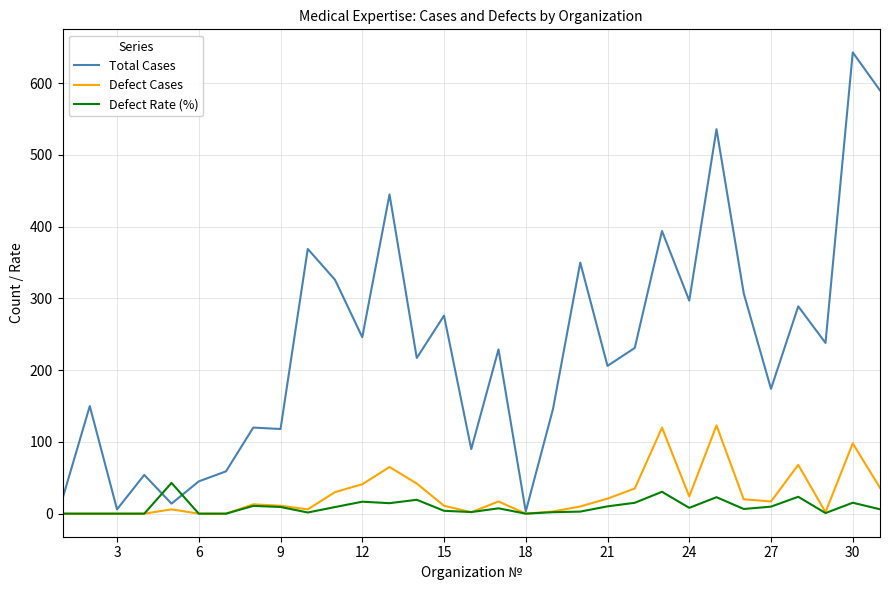

What are all the series names shown in the legend?

Total Cases, Defect Cases, Defect Rate (%)